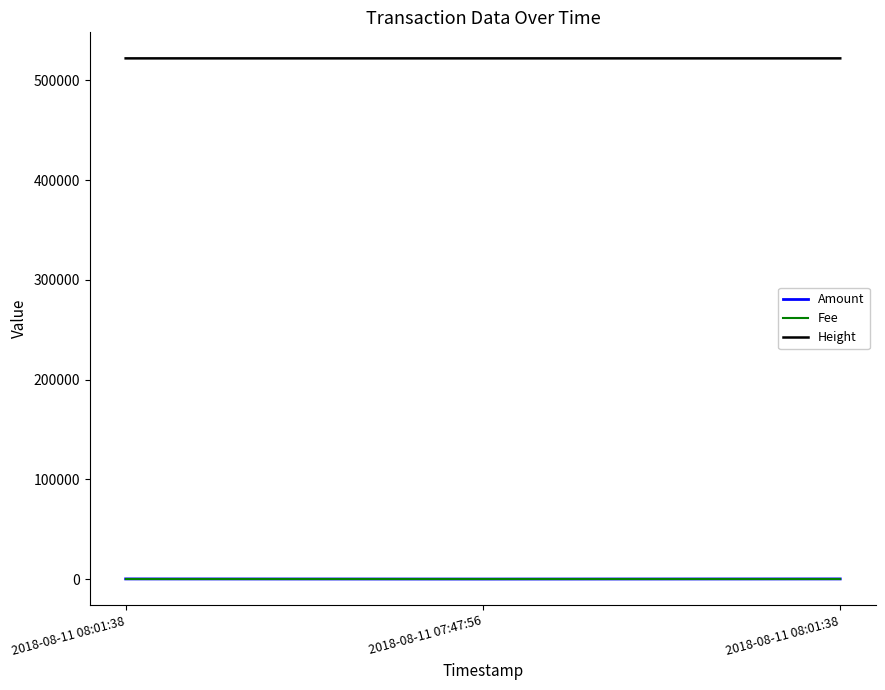

At which category is the sum across all series the highest?

2018-08-11 08:01:38